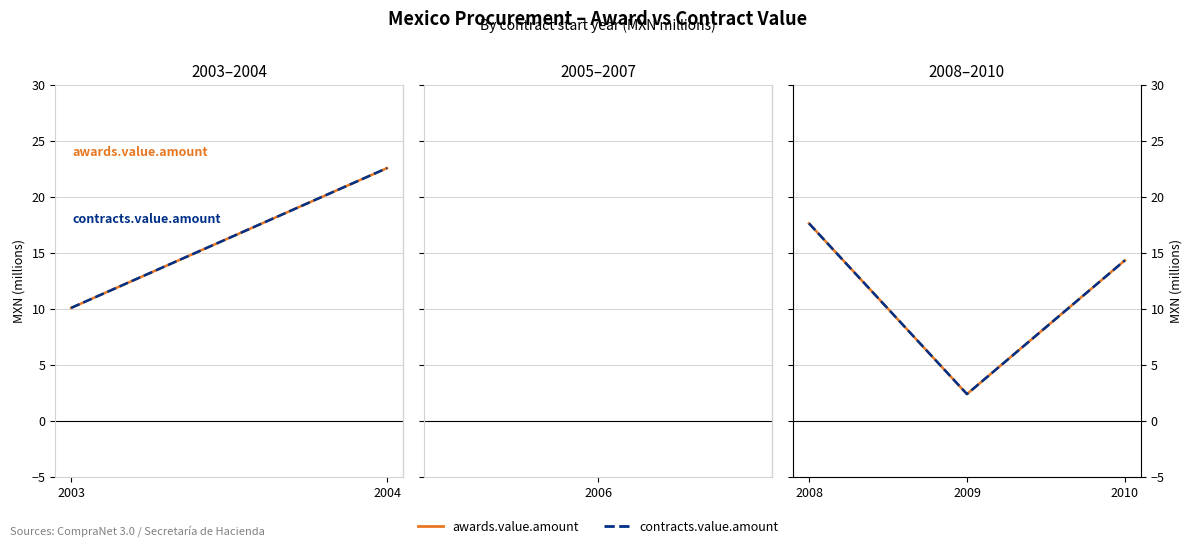

What are all the series names shown in the legend?

awards.value.amount, contracts.value.amount